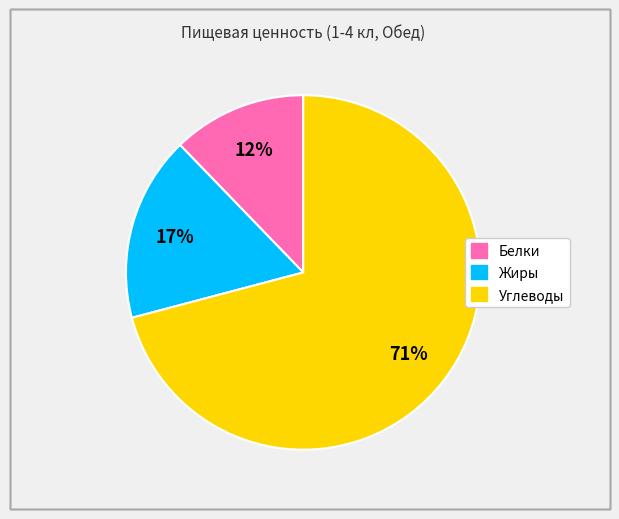

The Белки slice represents 6% of the pie. True or false?

False